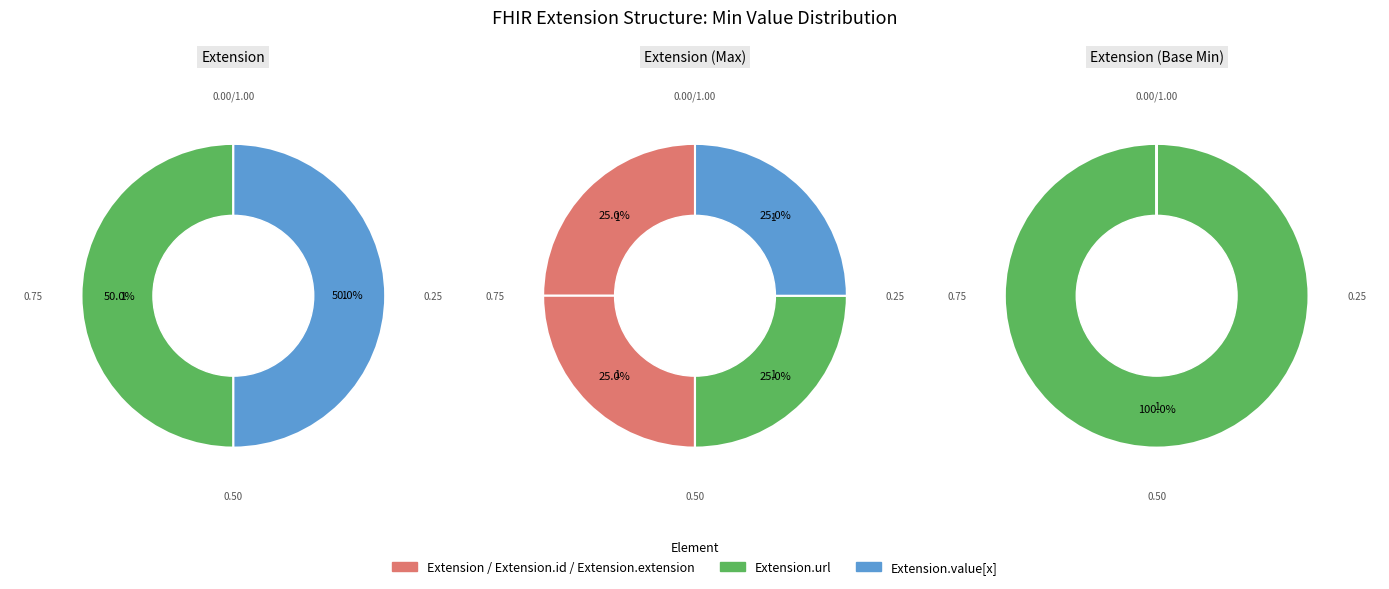

Which category has the biggest portion of the pie?

Extension.url